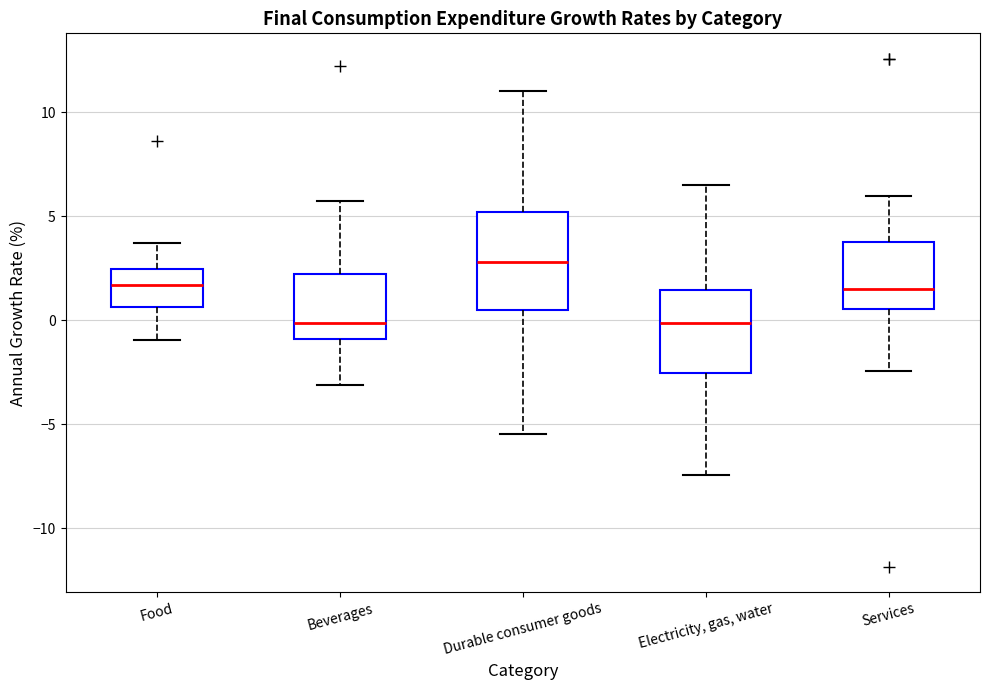

Where does the upper whisker of the box for Electricity, gas, water end on the y-axis? The values are not printed on the chart, so give them approximately, as read against the axis.

6.5